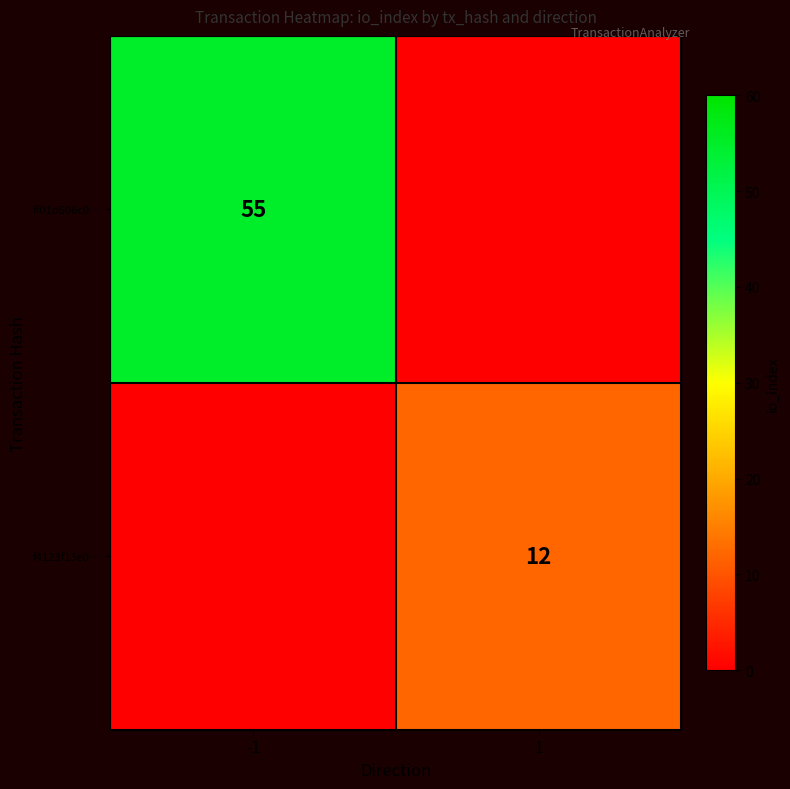

The value of ff01d606c0… at -1 is 37. True or false?

False